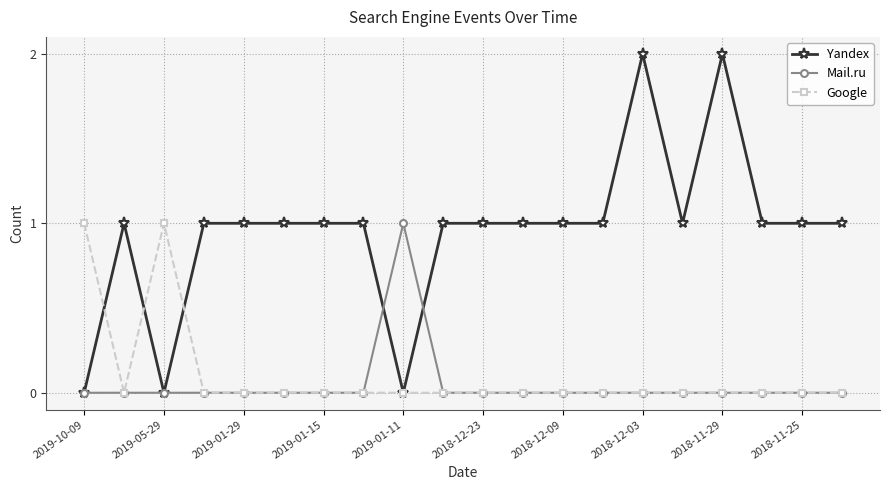

In Mail.ru, how many points are higher than both neighbors (excluding endpoints)?

1